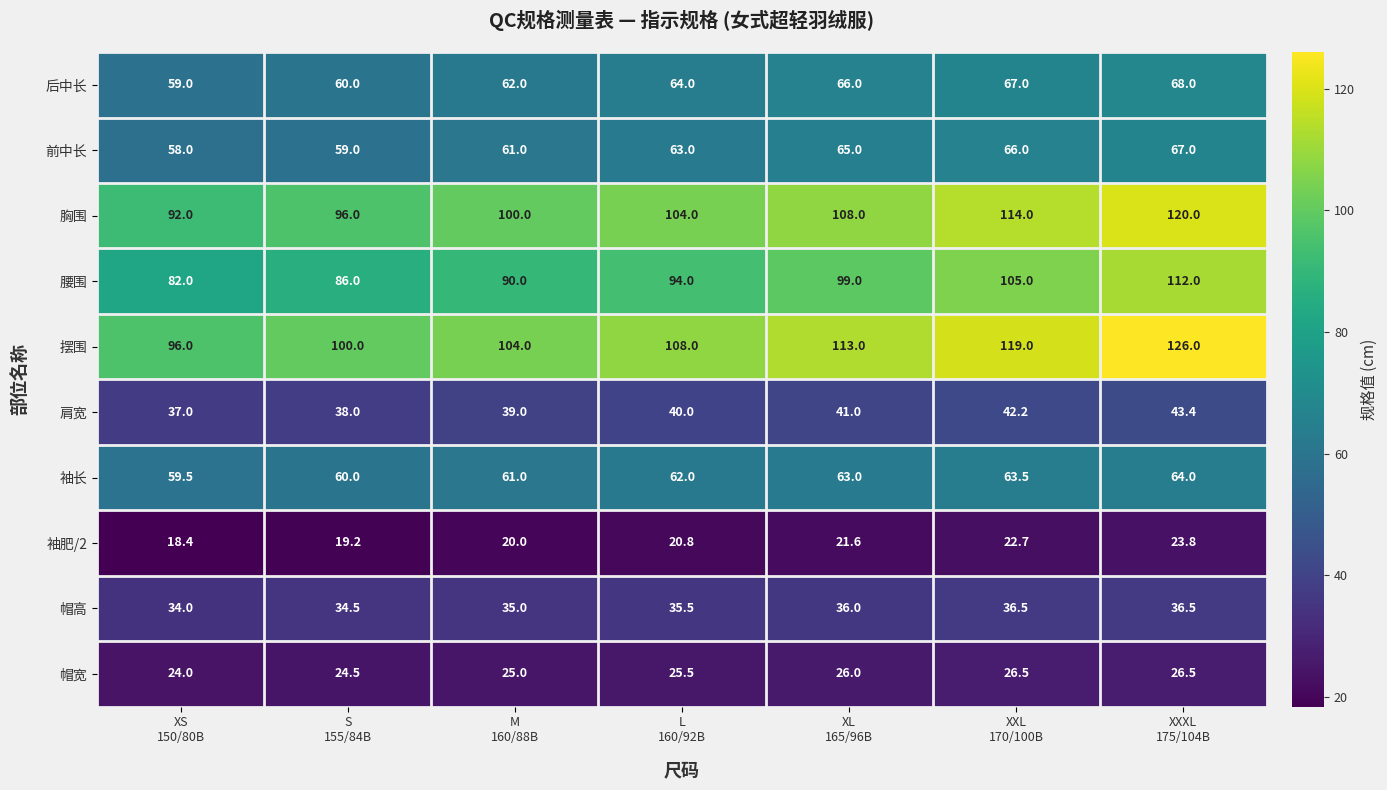

How many categories are shown in the chart?

7